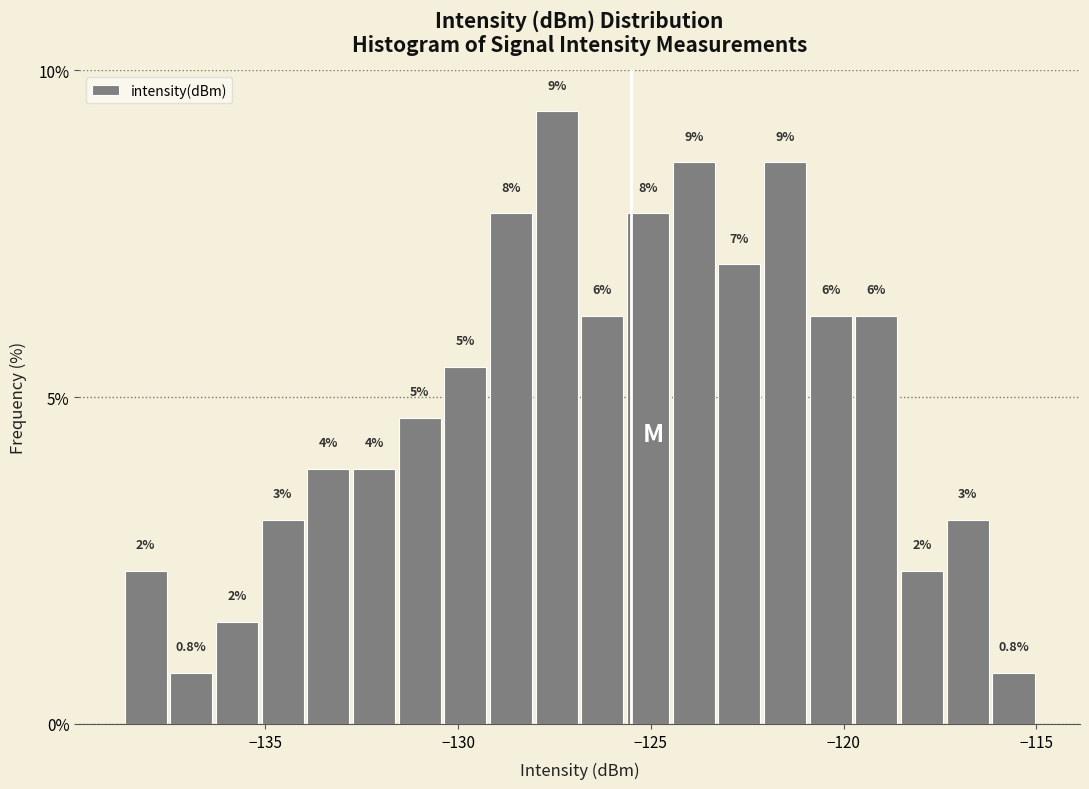

Around what value on the x-axis is the tallest bar? Give the approximate position of its centre, as read against the axis.

-127.5